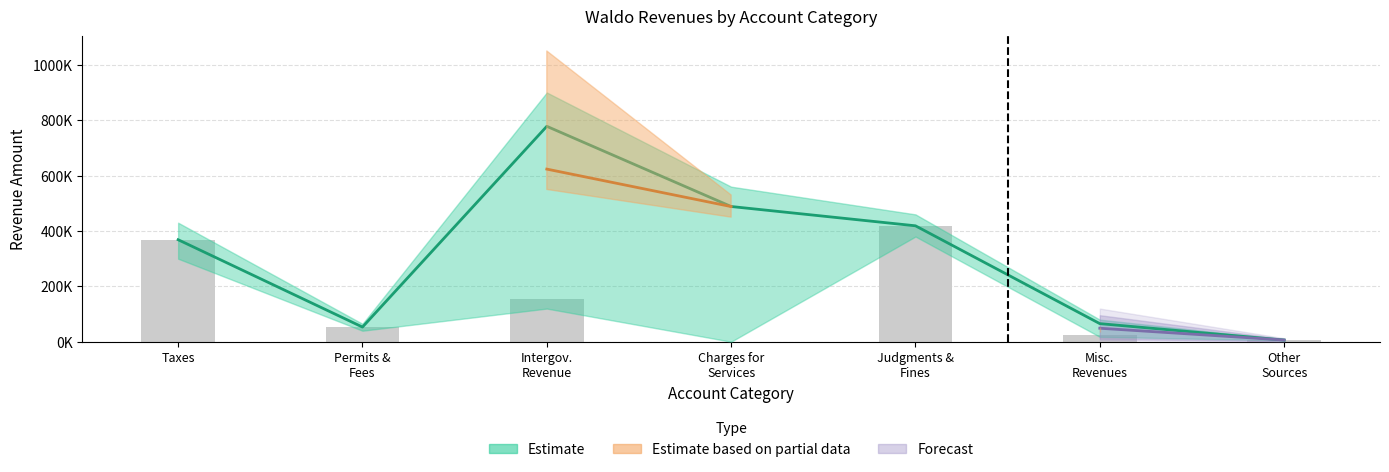

Between Judgments &
Fines and Permits &
Fees, which is larger?

Judgments &
Fines